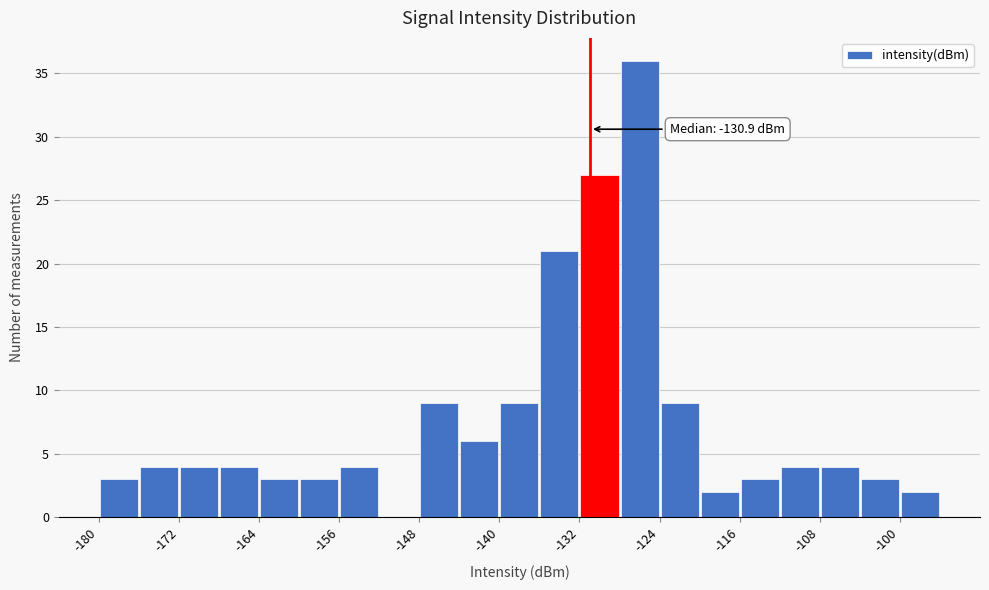

Which range on the x-axis has the tallest bar?

-128 to -124